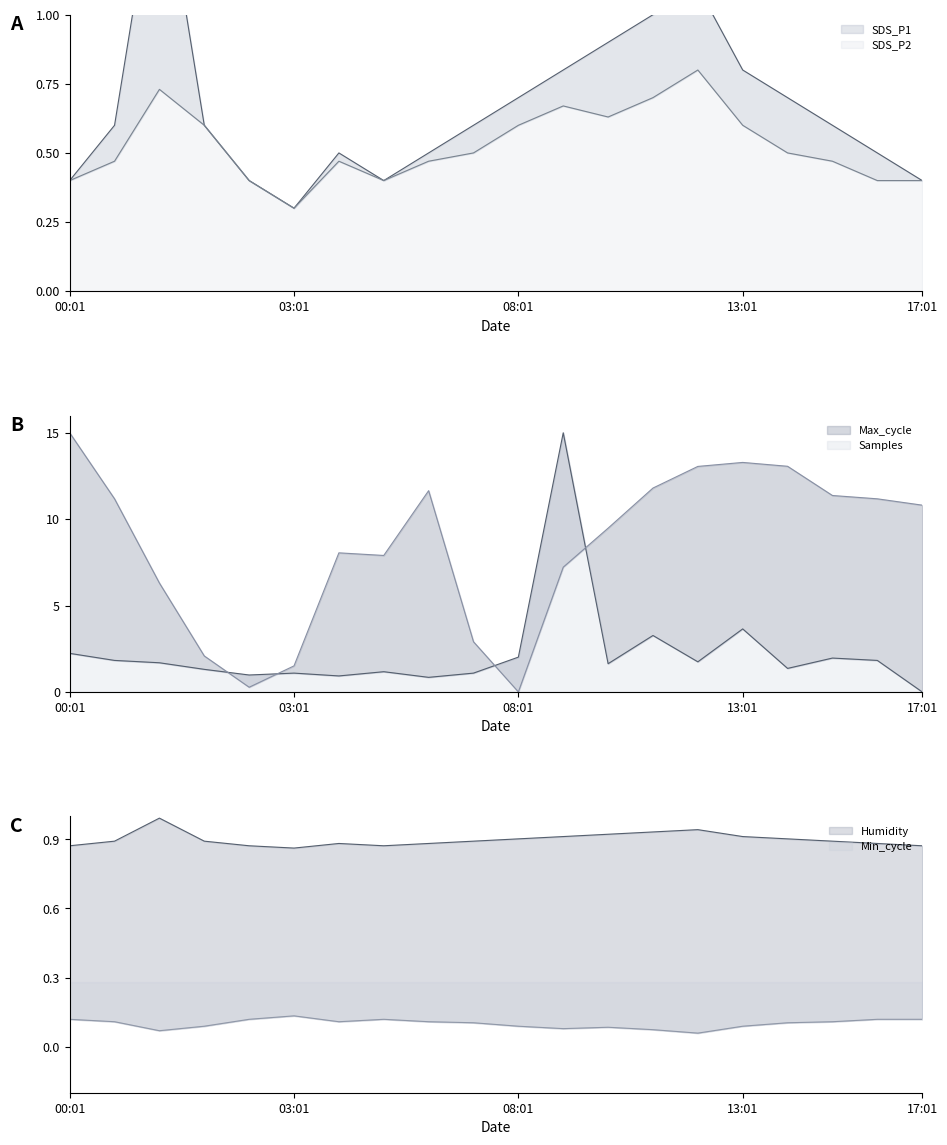

What is the difference between the Max_cycle values at 9 and 11?

13.9